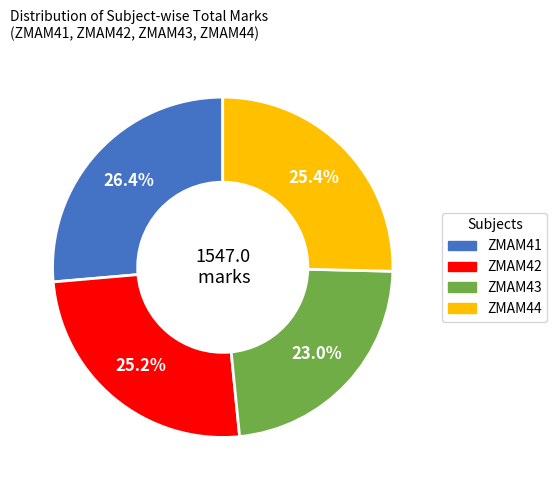

How many segments does this pie chart have?

4